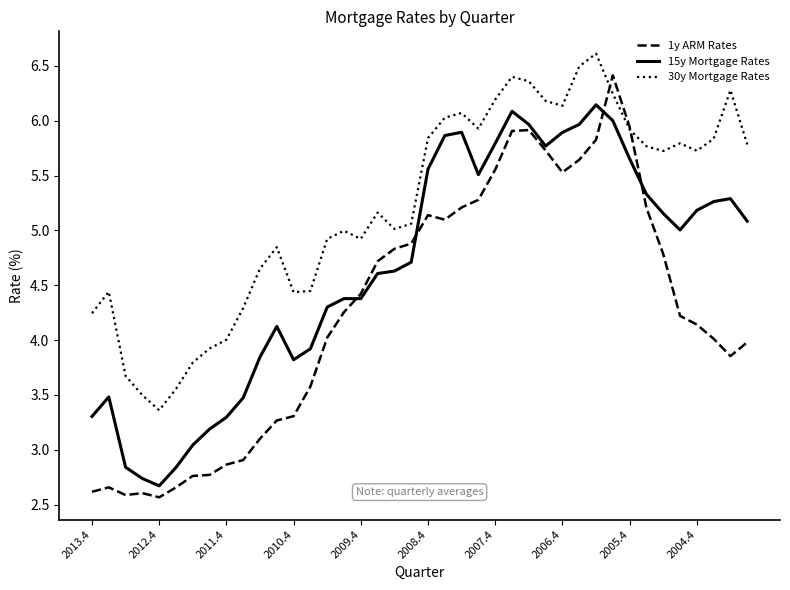

What is the difference between the maximum and minimum values in the 30y Mortgage Rates series?

3.3